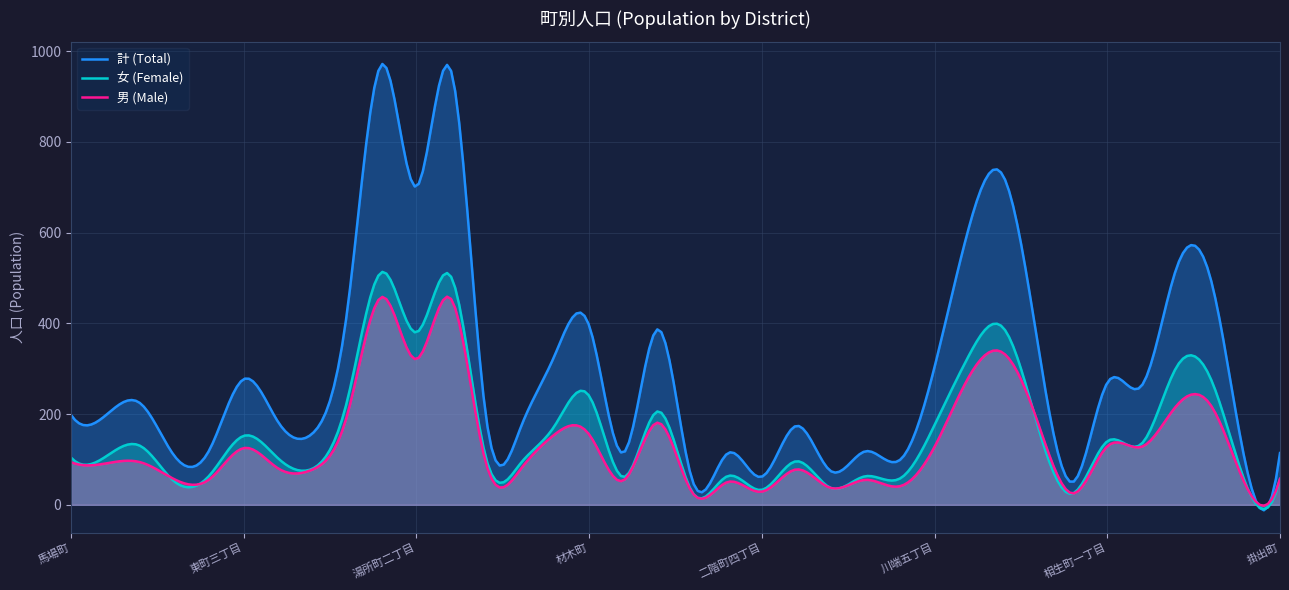

What is the highest value of the 女 (Female) series?

513.3